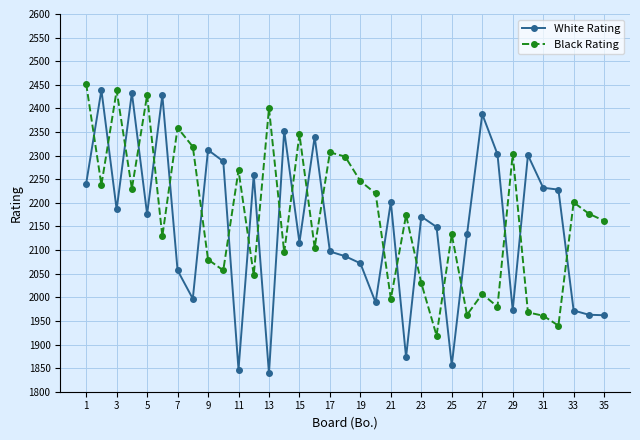

True or false: Black Rating has more than 0 points higher than both neighbors.

True